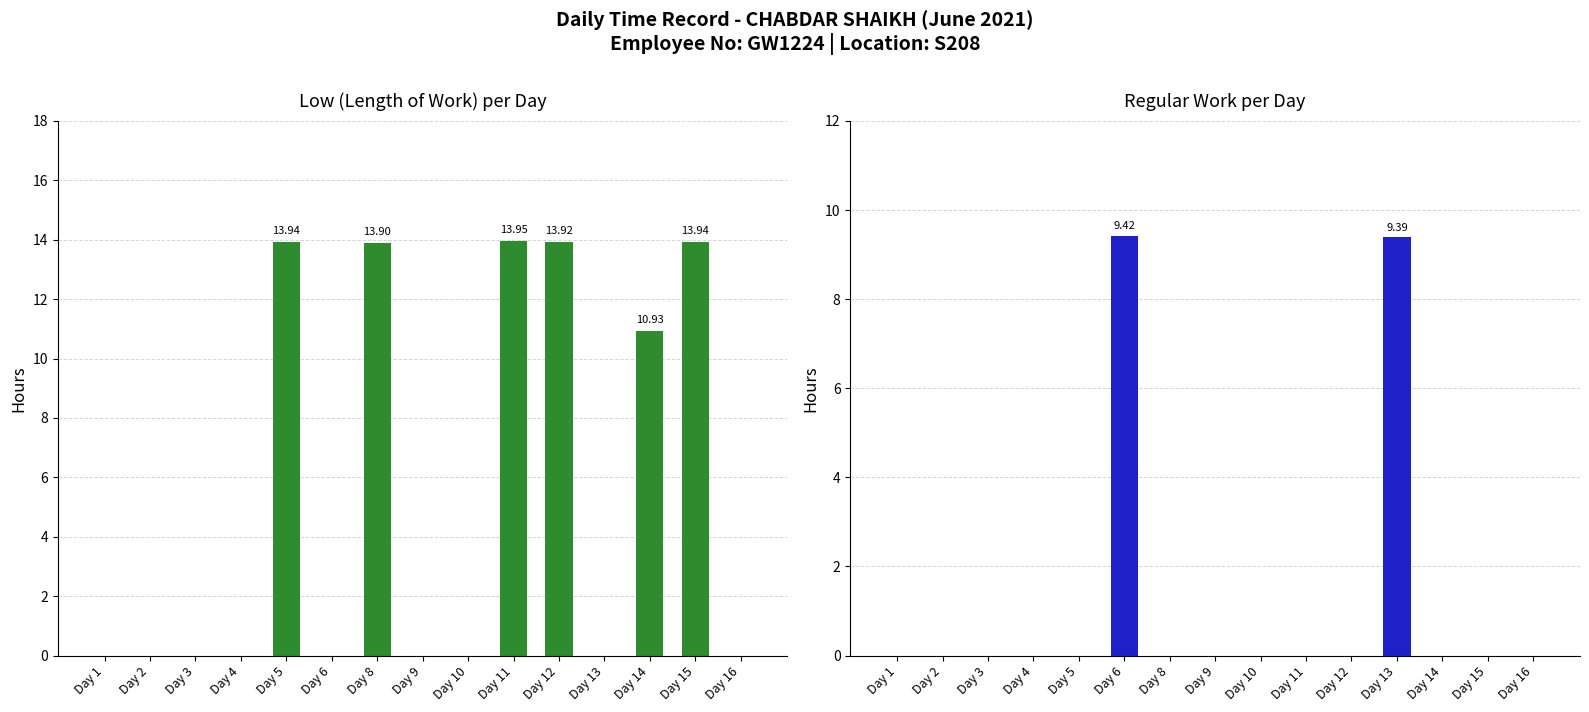

What are all the series names shown in the legend?

Low (Length of Work), Regular Work